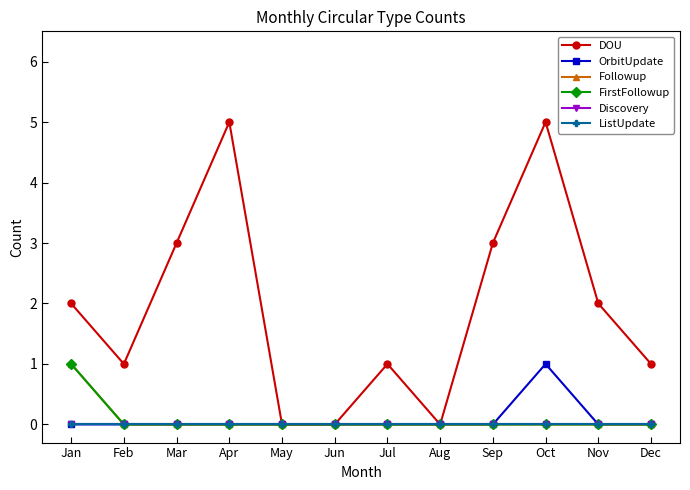

True or false: Discovery and DOU cross at least once.

False